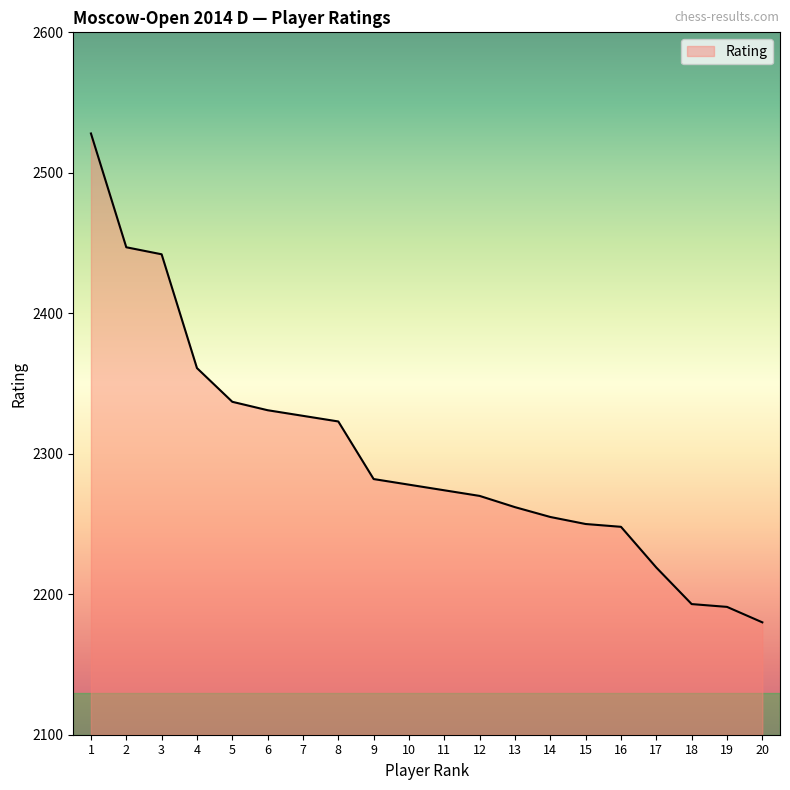

True or false: the data shows 2270 at 12.

True